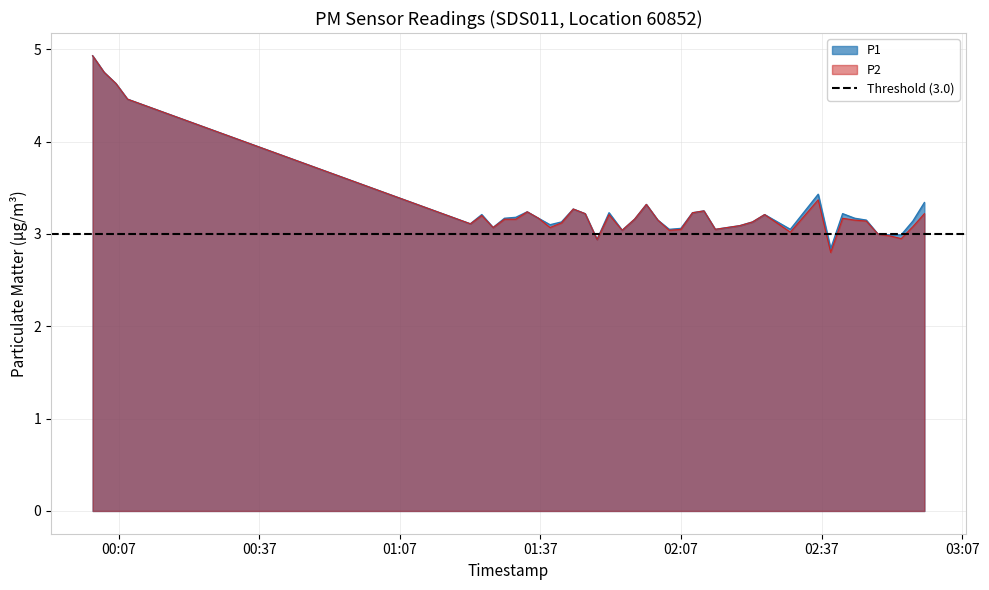

What is the maximum value for P2?

4.9